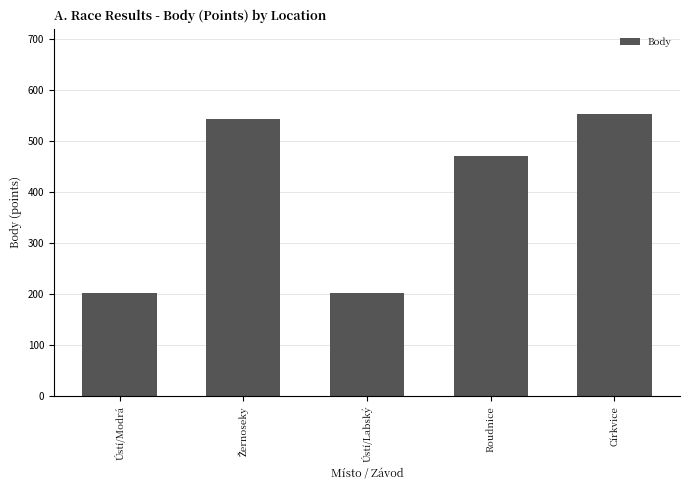

Approximately how many times larger is the value at Církvice compared to Ústí/Labský?

2.7